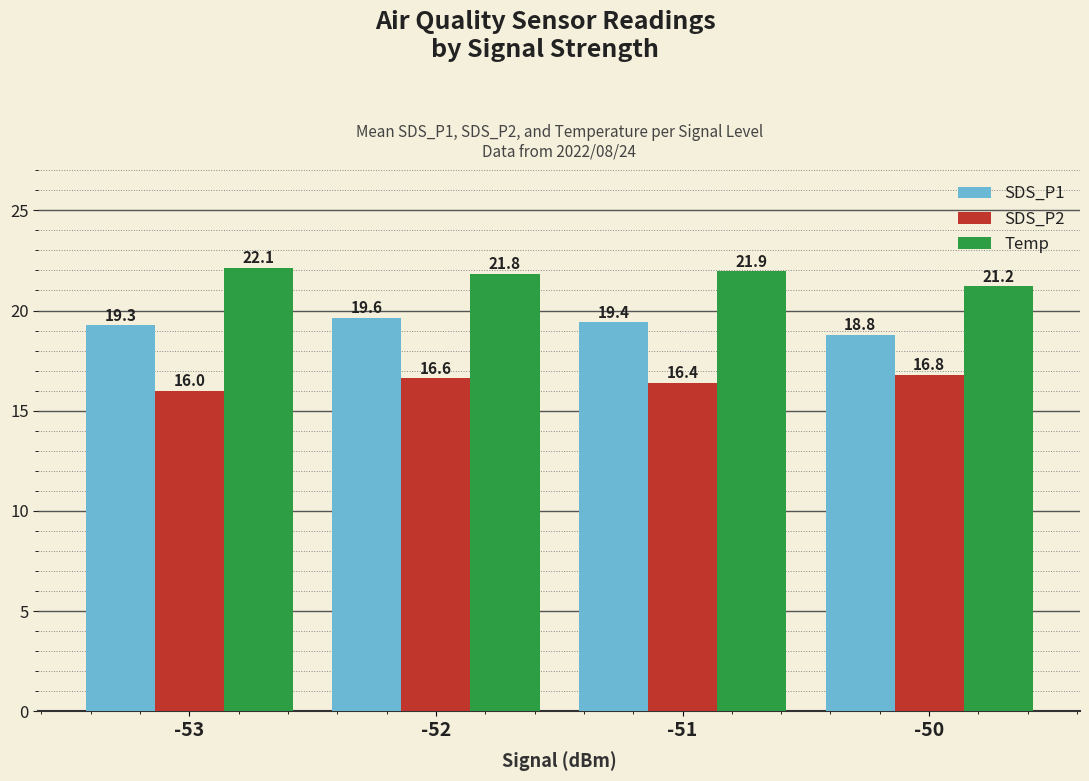

Are the bars grouped side by side (vs. stacked)?

Yes